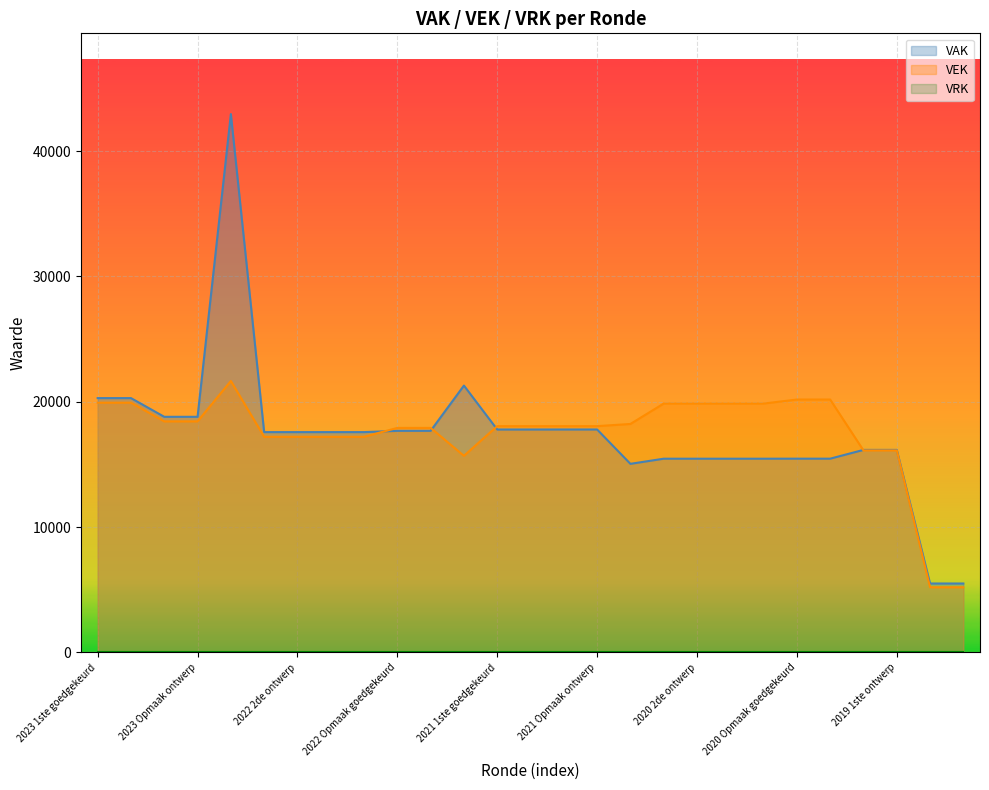

What is the difference between the maximum and minimum values in the VAK series?

37446